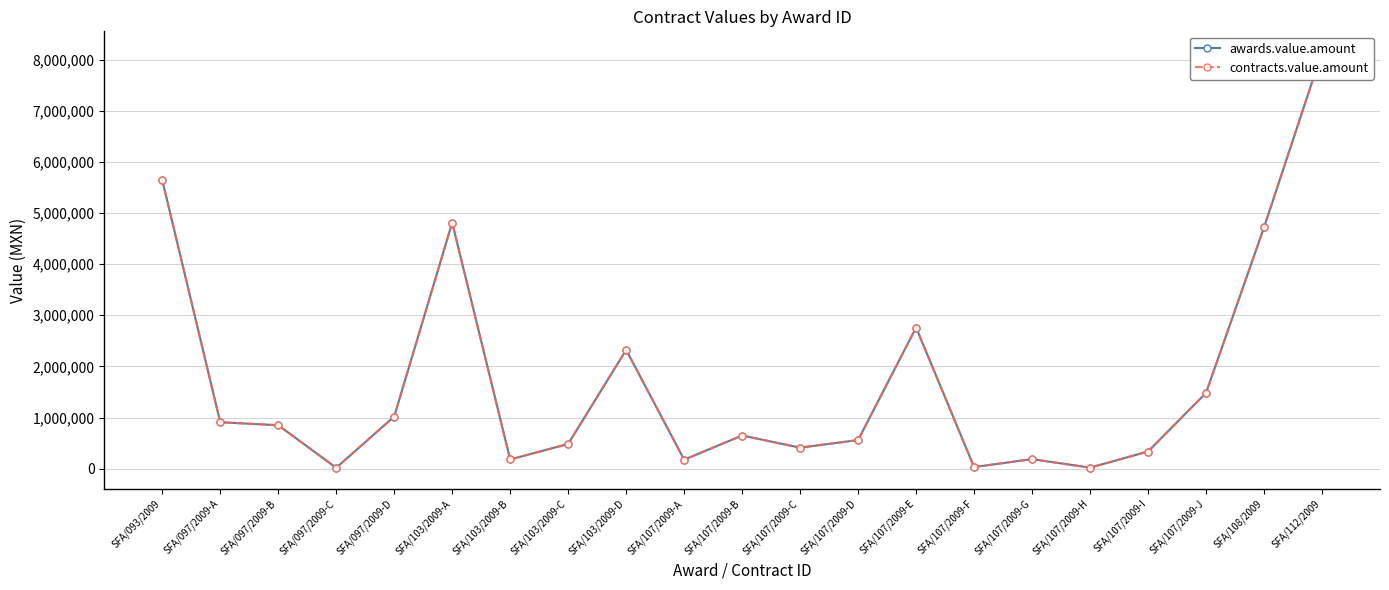

Where is contracts.value.amount nearest to the value 4081601?

SFA/108/2009